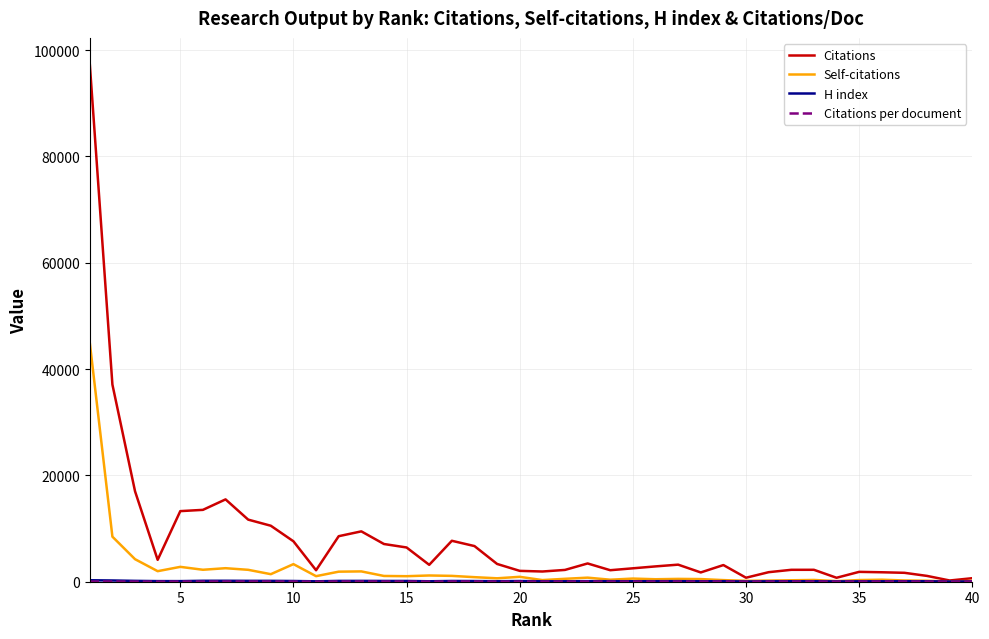

Does the chart display data point markers on the line(s)?

No